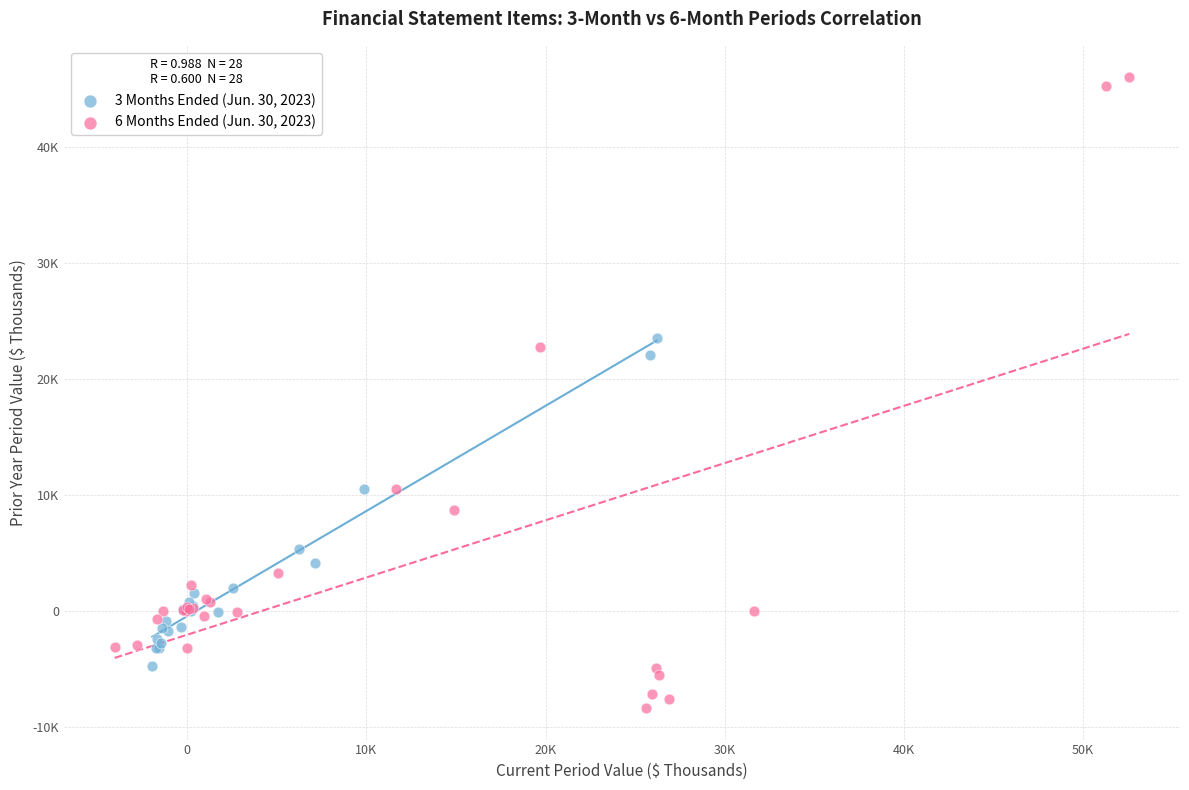

What are all the series names shown in the legend?

3 Months Ended (Jun. 30, 2023), 6 Months Ended (Jun. 30, 2023)